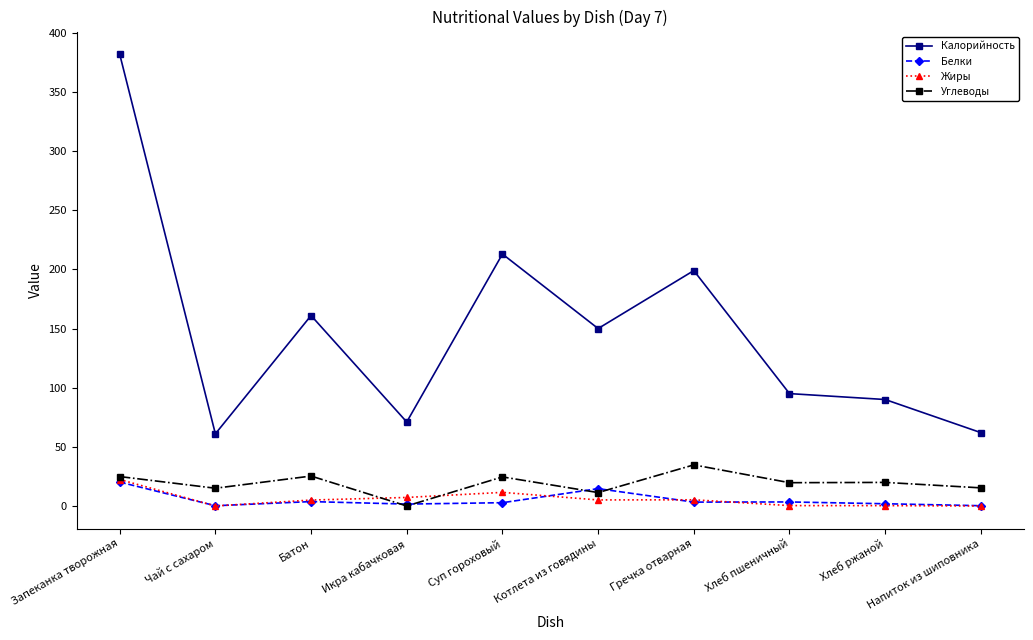

The value of Углеводы at Батон is 25.3. True or false?

True